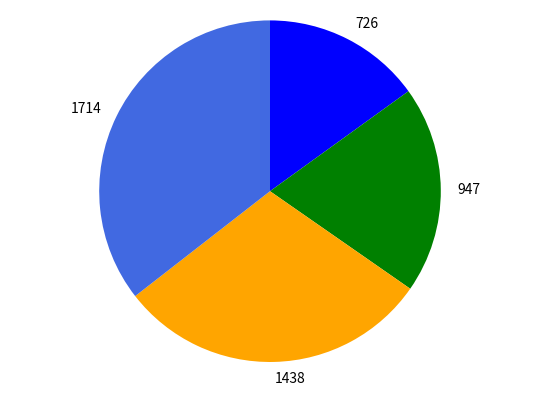

Which has a higher value, 947 or 1438?

1438